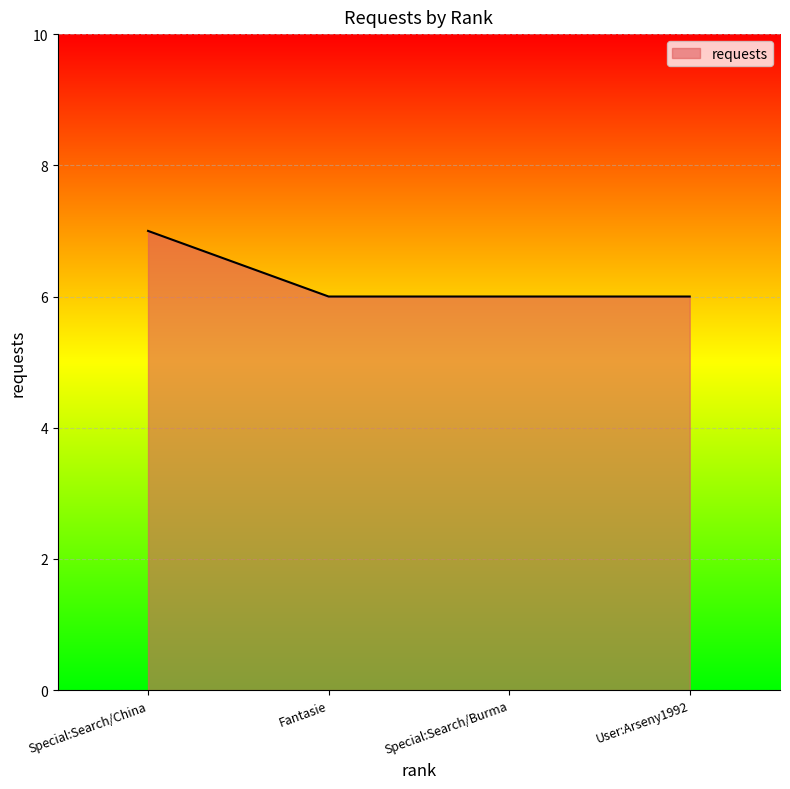

Reading right to left, transcribe all the data shown in this chart.

User:Arseny1992=6	Special:Search/Burma=6	Fantasie=6	Special:Search/China=7